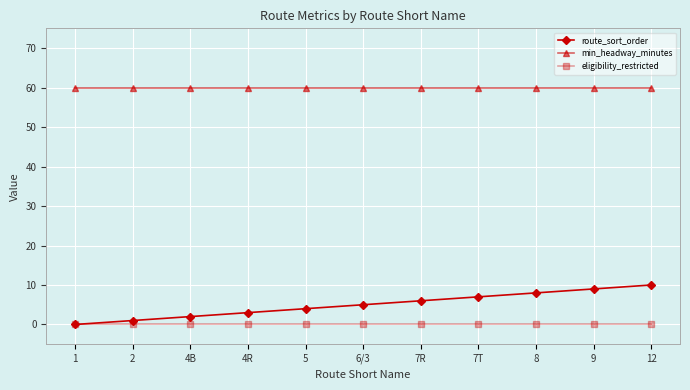

Is it true that route_sort_order equals 7 at 7T?

True